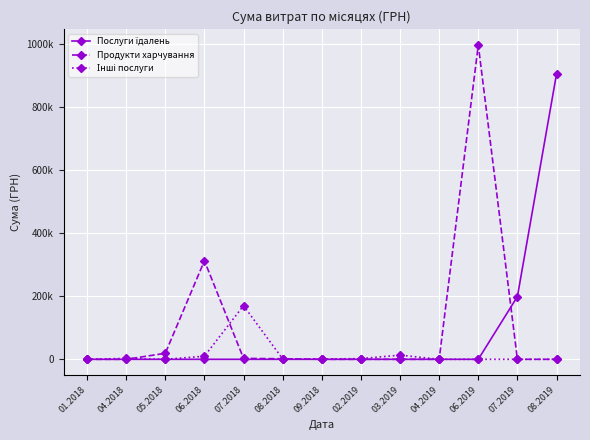

Is this an area chart (filled region under the line)?

No